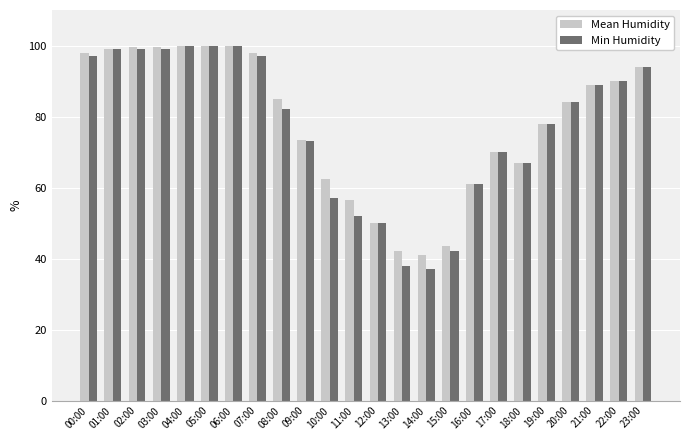

At which label is Mean Humidity closest to 70?

17:00